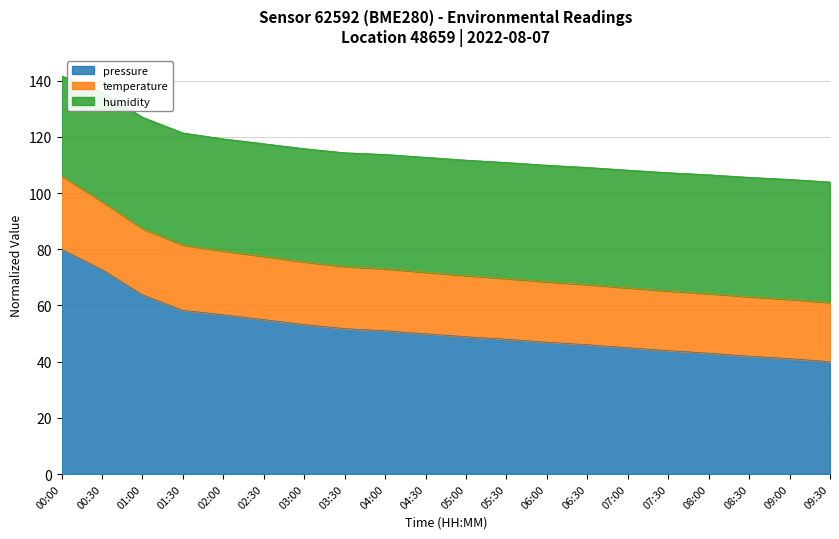

True or false: pressure has more than 0 interior local peaks.

False